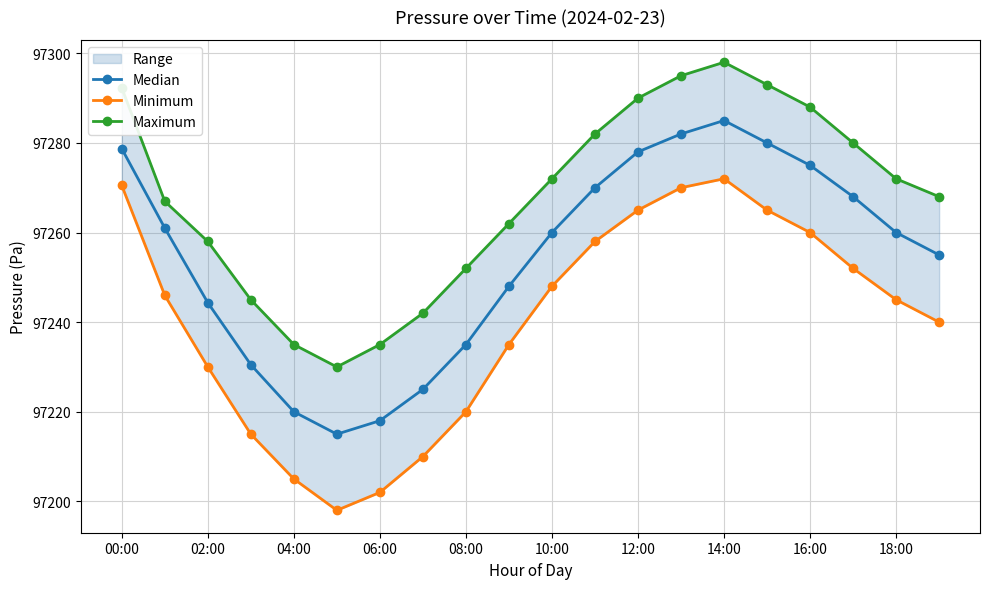

Which series has the widest spread of values?

Minimum